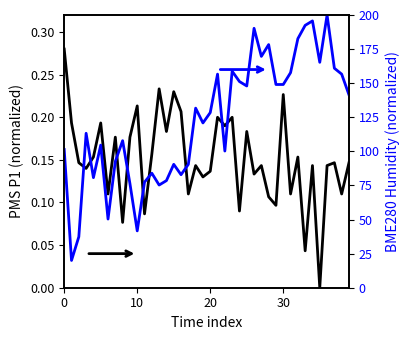

How many values in PMS_P1 are above zero?

39